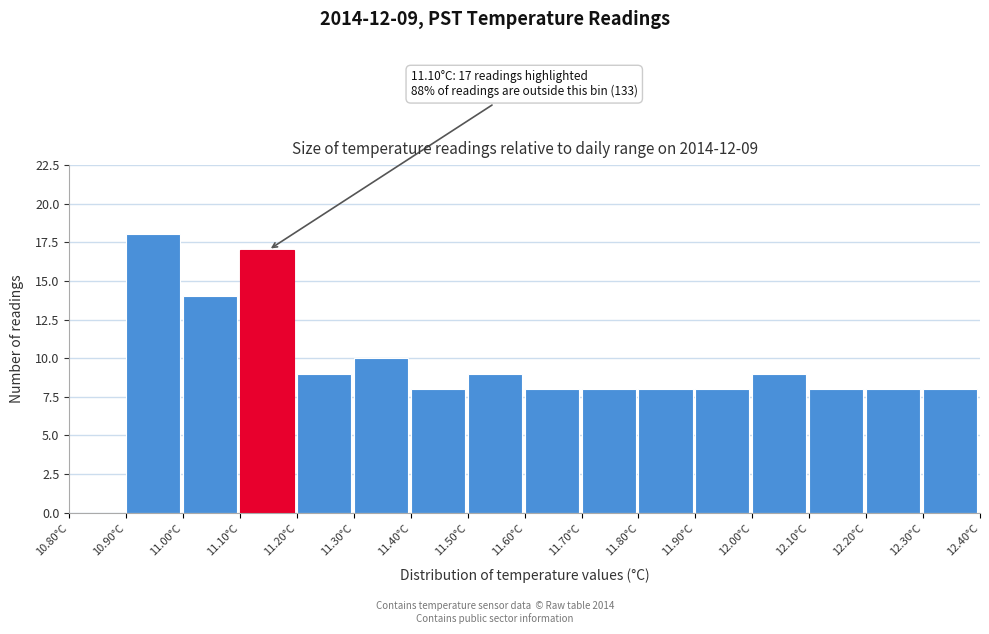

Over which range of the x-axis is the bar tallest?

10.9 to 11.0